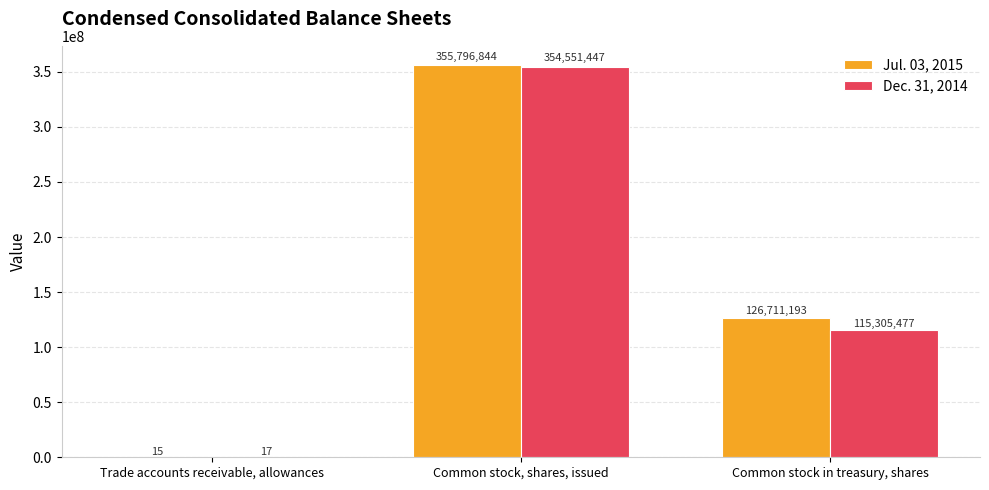

Is it true that Dec. 31, 2014 equals 354551447 at Common stock, shares, issued?

True